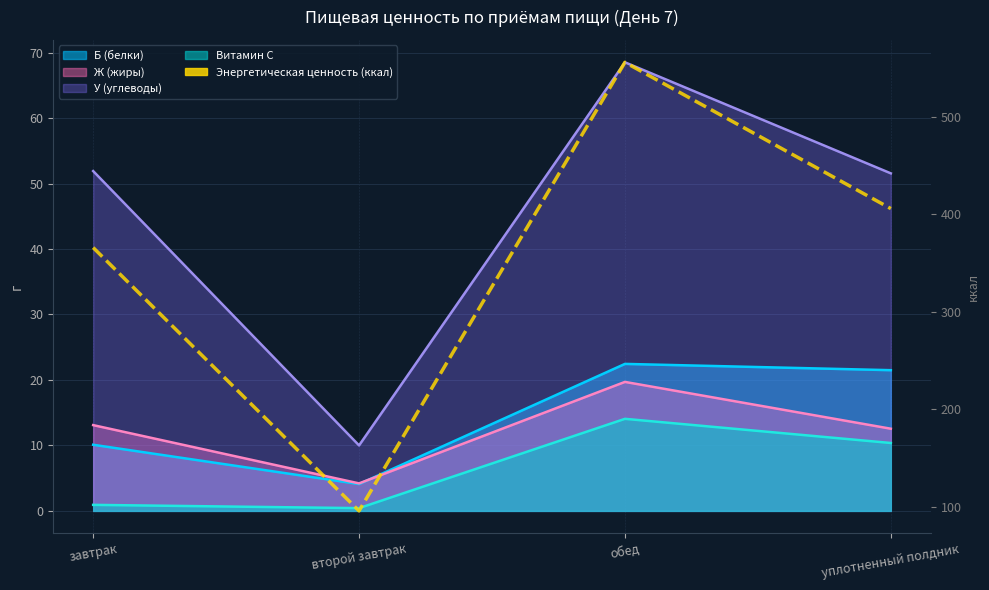

What is the average value?

356